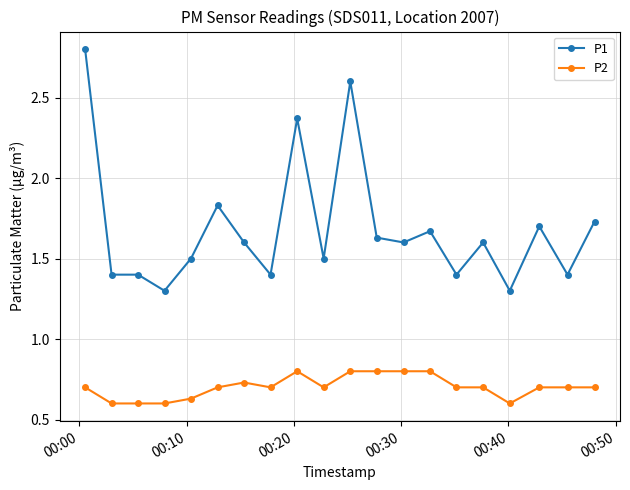

What is the value of the P1 point at the 10th from the left?

1.5